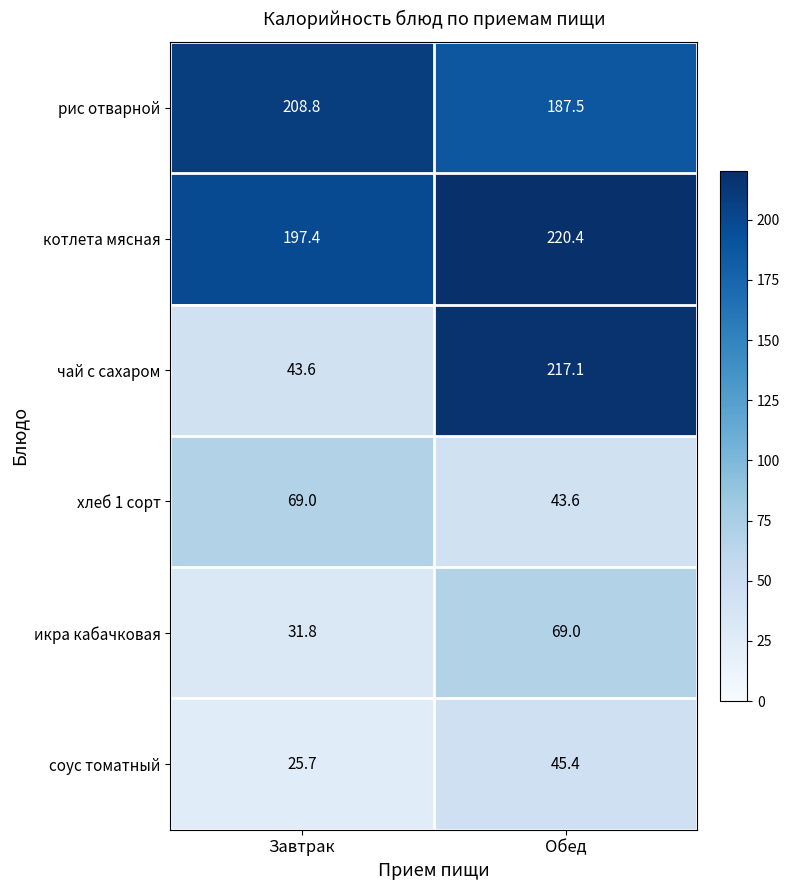

What is the sum of the хлеб 1 сорт values at Обед and Завтрак?

112.6